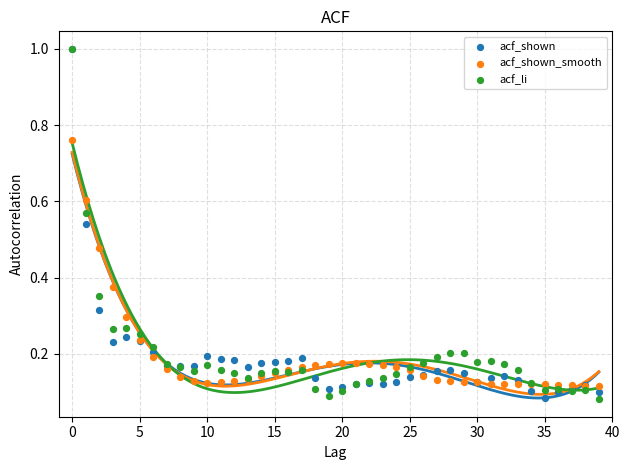

What are all the series names shown in the legend?

acf_shown, acf_shown_smooth, acf_li